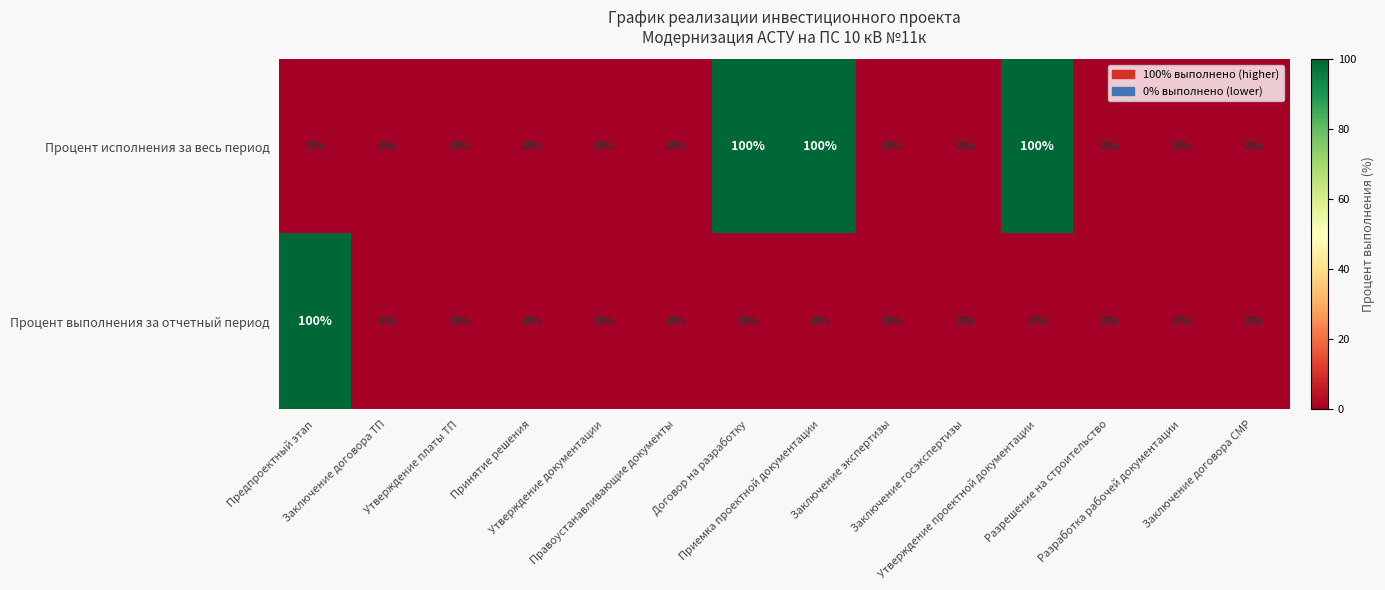

How many data points does each series have?

14